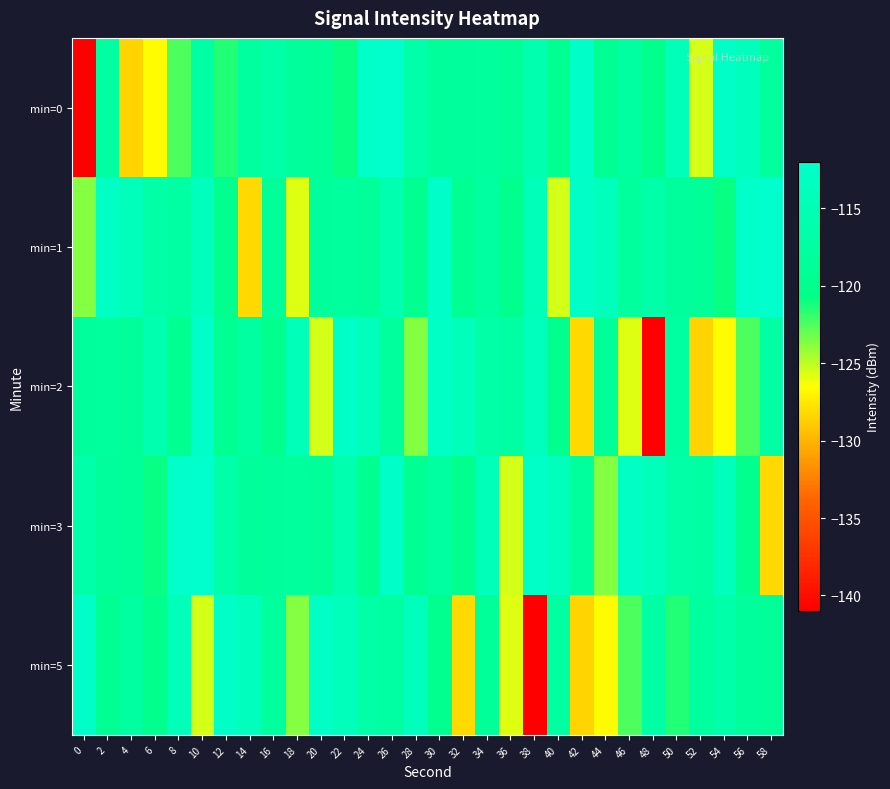

What is the difference between the highest and lowest values at 0?

28.5